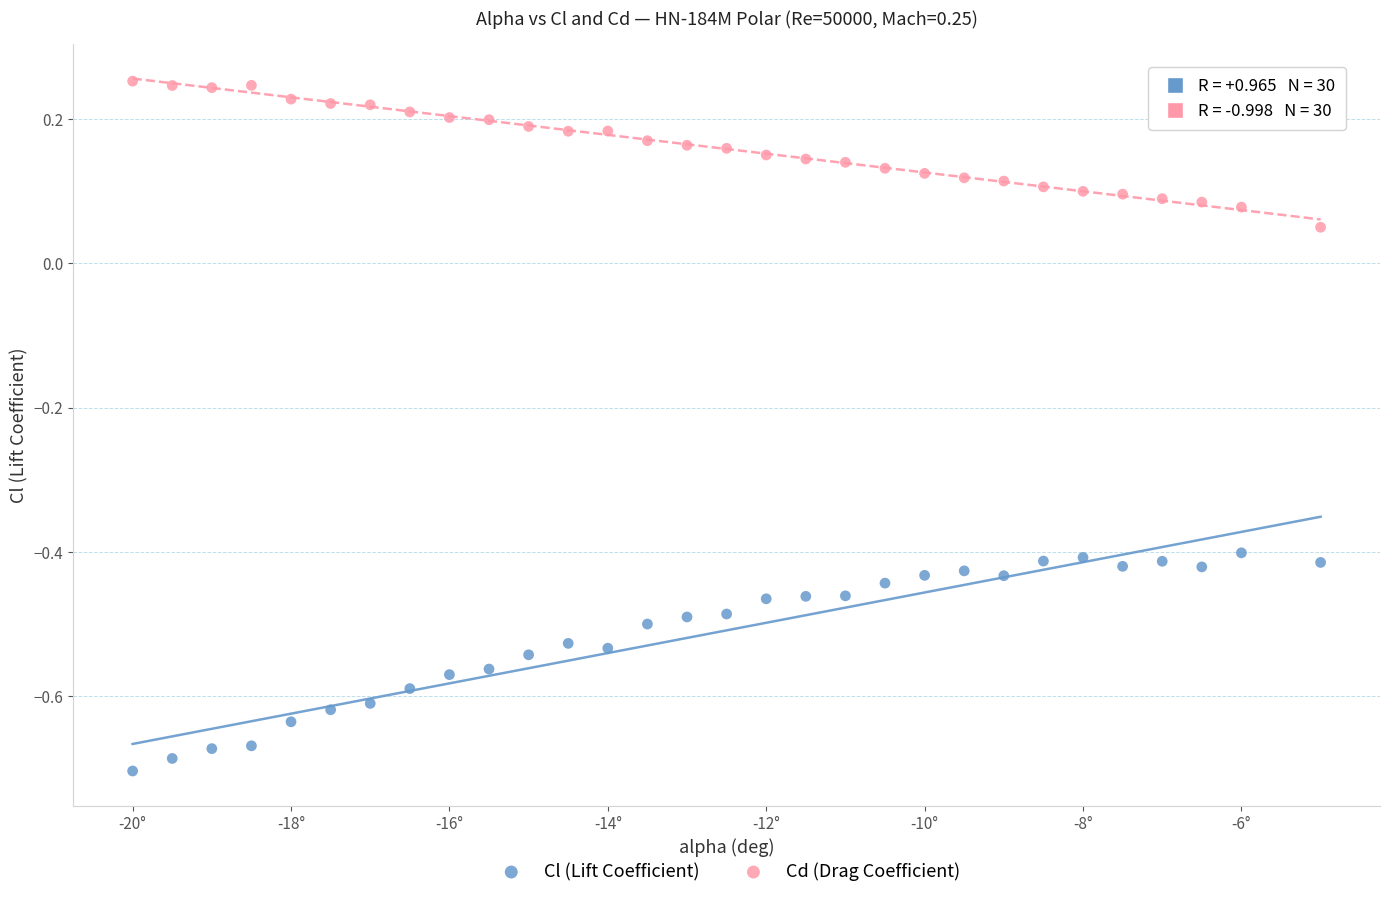

Which series contains the lowest Y value?

Cl (Lift Coefficient)